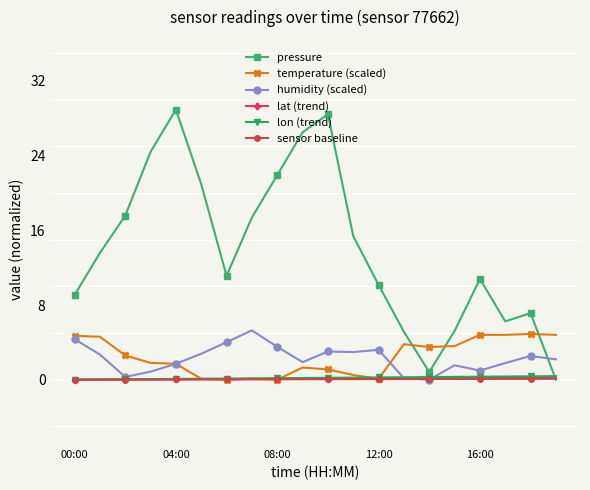

True or false: pressure has more than 1 points higher than both neighbors.

True